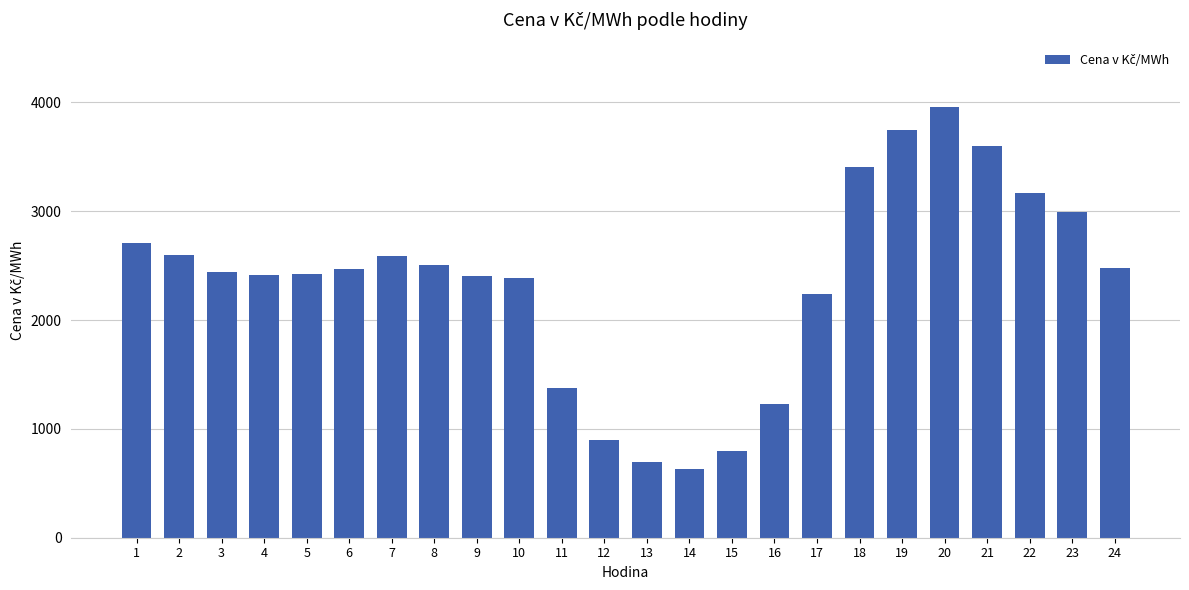

What is the average value?

2340.3